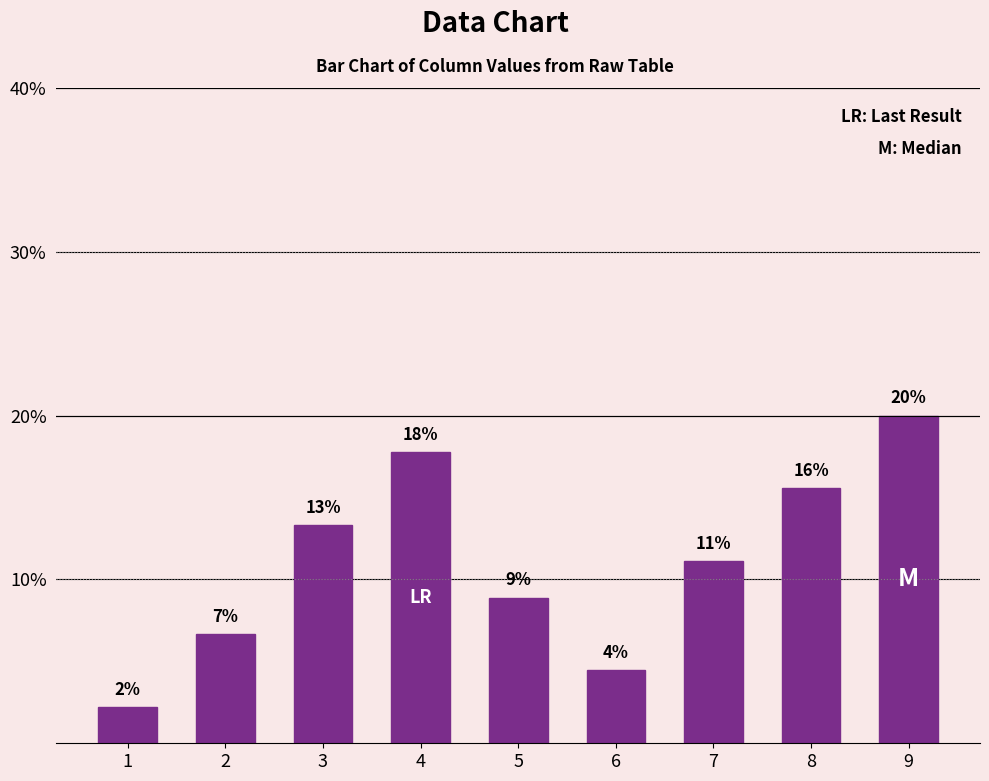

How many bars are there in total?

9